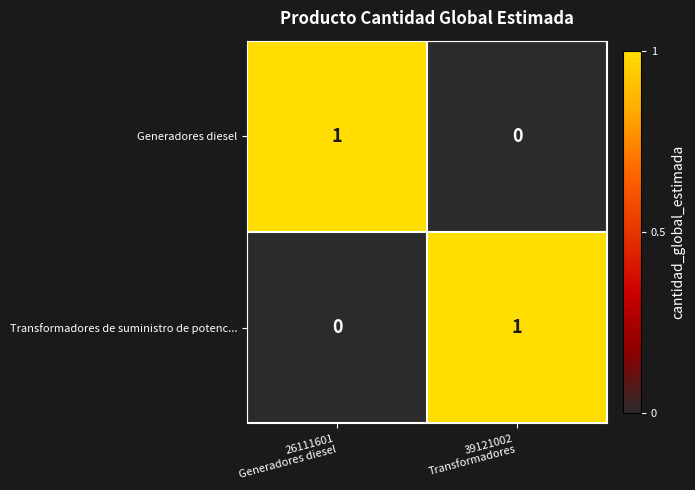

How many data points in Generadores diesel are less than 1?

1